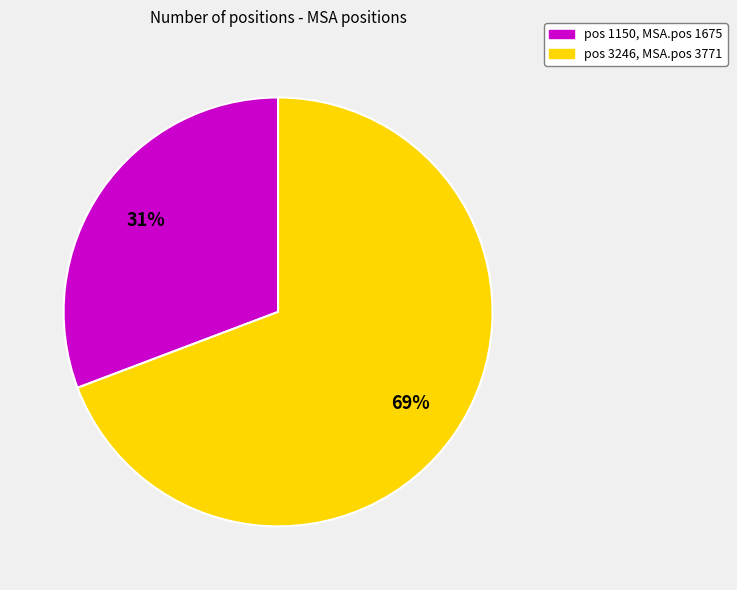

To the nearest percent, what is the difference between the largest and smallest slice percentages?

38%